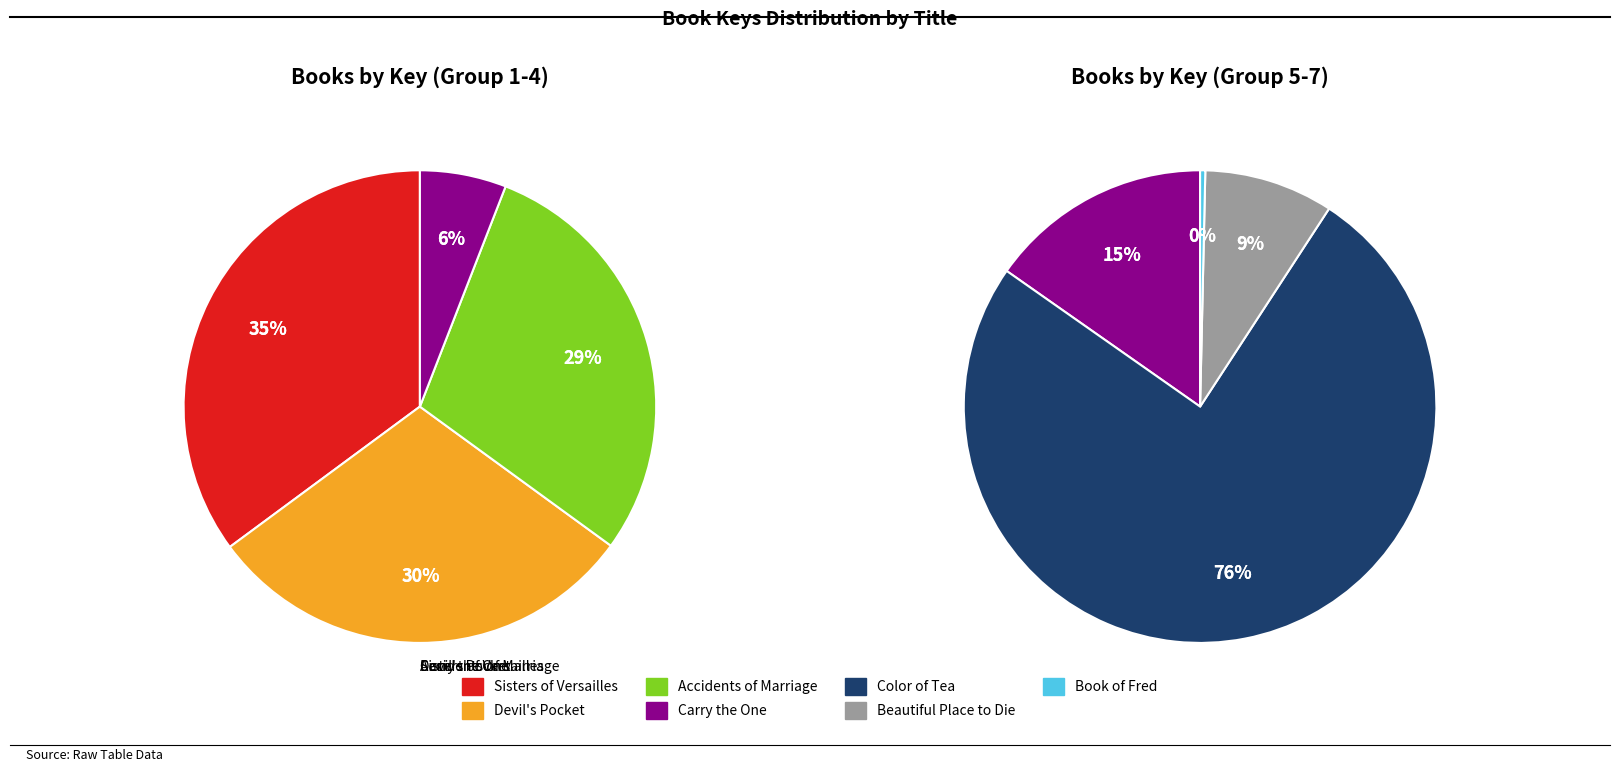

Is the sum of Book of Fred and Beautiful Place to Die greater than half?

No